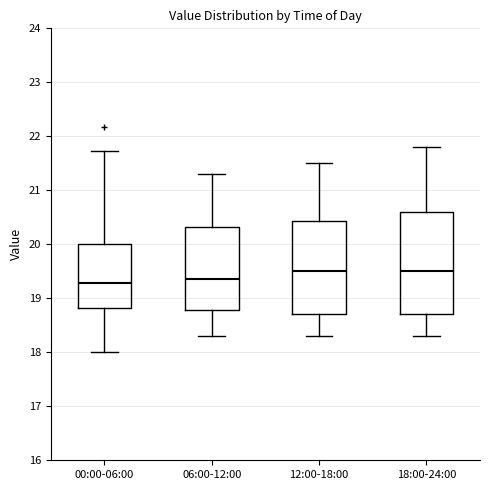

Reading left to right, transcribe this box plot: for each box, give where its median line is, the range the box spans, and where its two whiskers end, as read against the y-axis. The values are not printed on the chart, so give them approximately, as read against the axis.

00:00-06:00: median 19.3, box 18.8 to 20.0, whiskers 18.0 to 21.7
06:00-12:00: median 19.4, box 18.8 to 20.3, whiskers 18.3 to 21.3
12:00-18:00: median 19.5, box 18.7 to 20.4, whiskers 18.3 to 21.5
18:00-24:00: median 19.5, box 18.7 to 20.6, whiskers 18.3 to 21.8